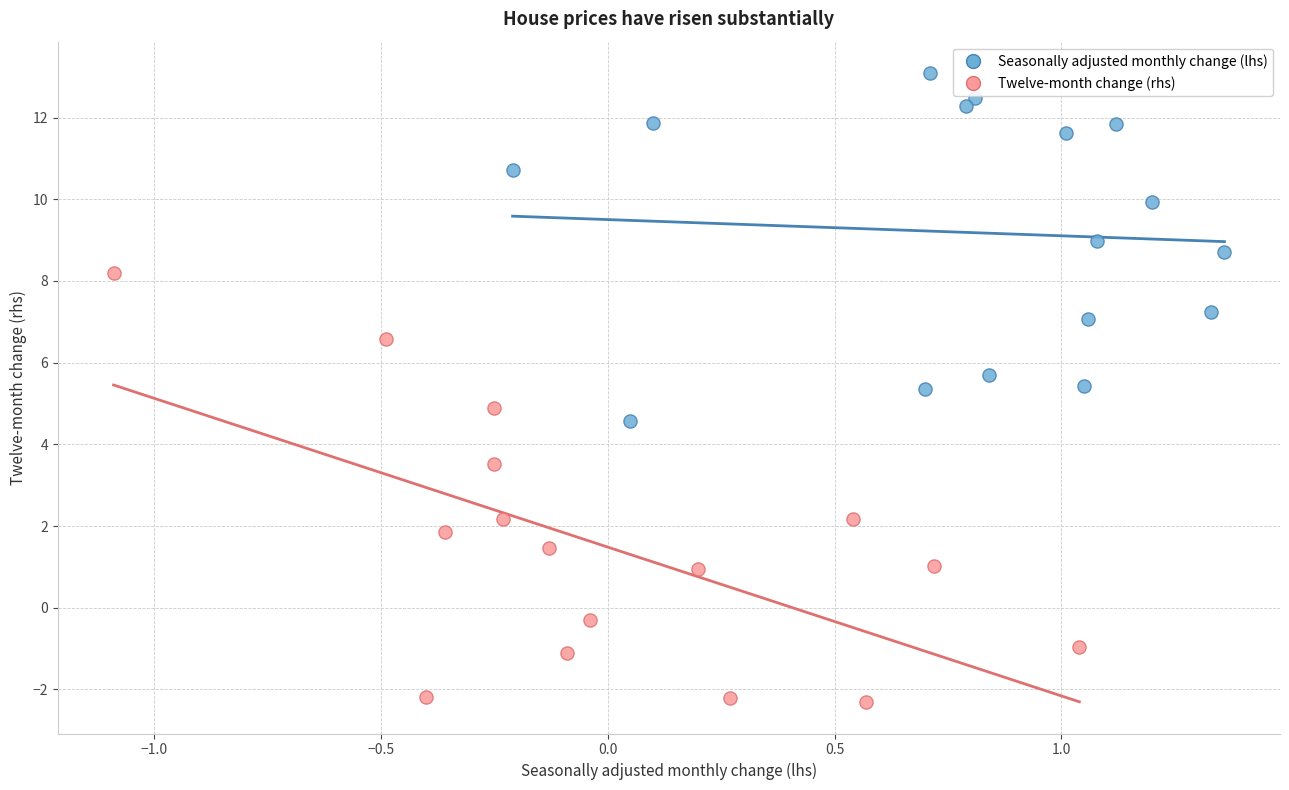

Which series reaches the minimum Y coordinate?

Twelve-month change (rhs)